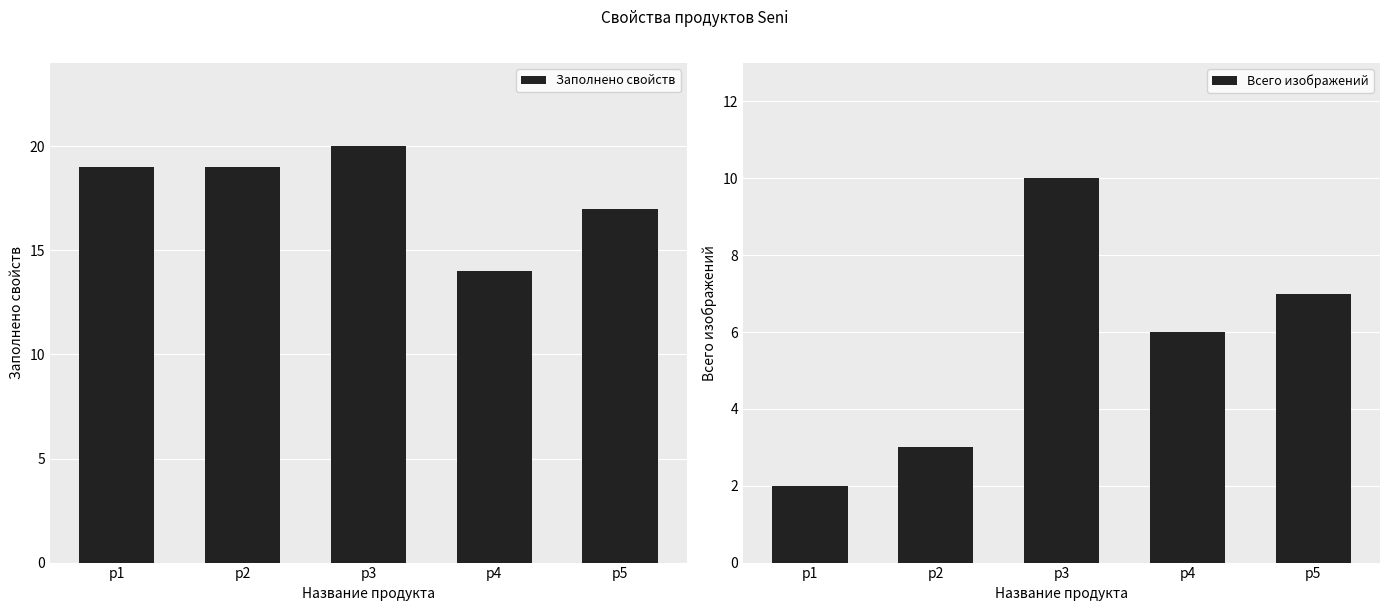

What is the maximum value shown in the chart?

20